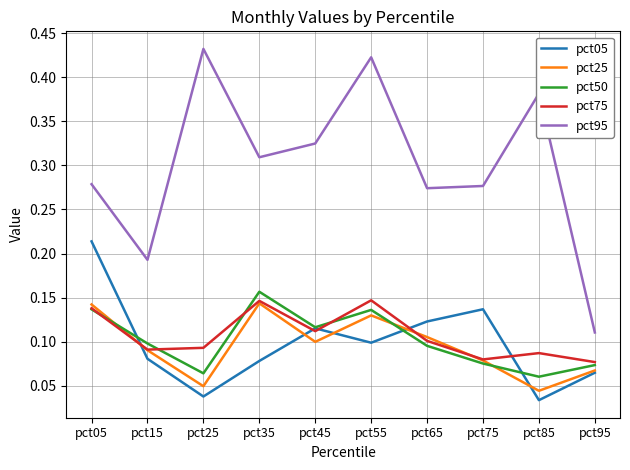

Which series has the widest spread of values?

pct95